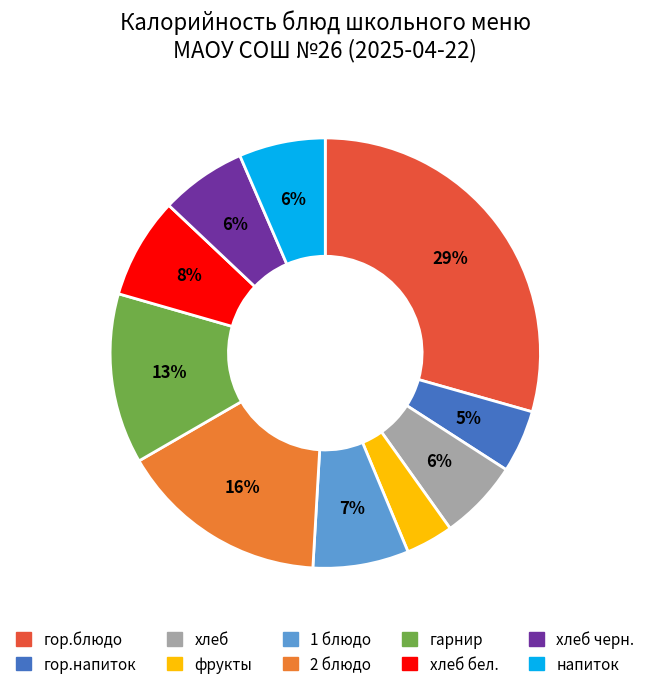

Does гор.блюдо account for over 50% of the chart?

No